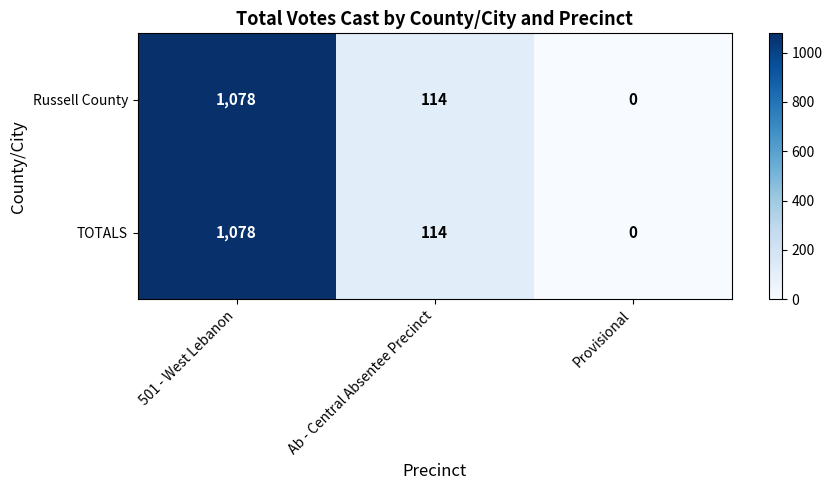

At how many categories does at least one series exceed 625?

1